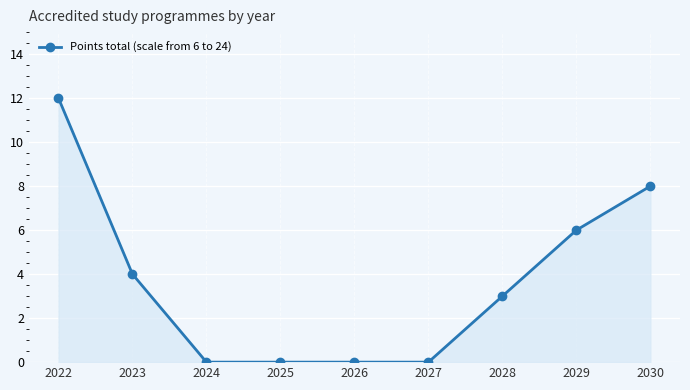

Approximately how many times larger is the value at 2028 compared to 2030?

0.4